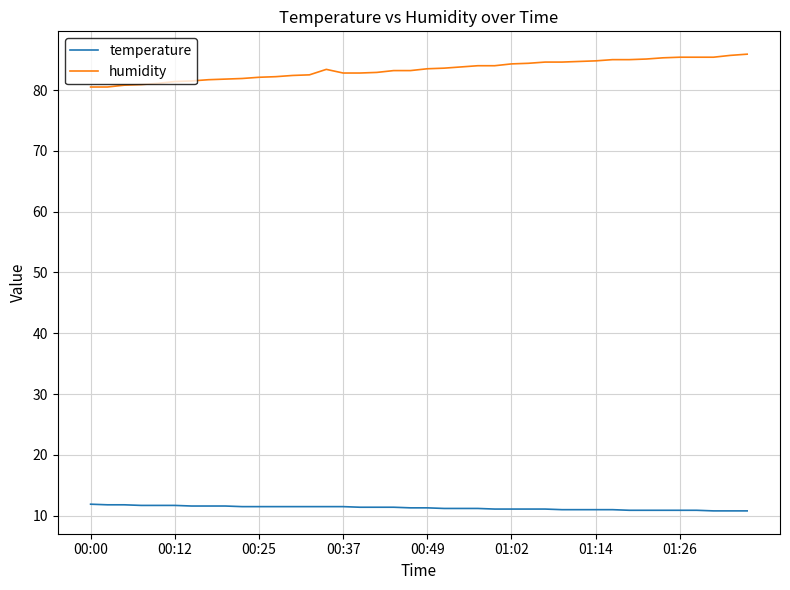

What is the greatest value displayed?

85.9